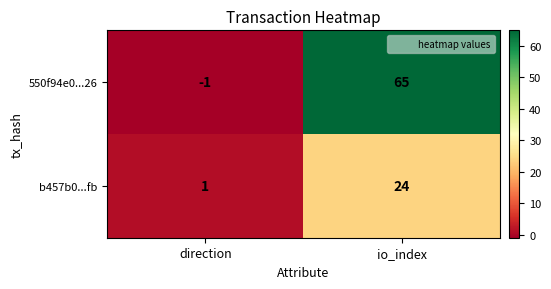

Rank the series by their maximum value, from highest to lowest.

550f94e0...26, b457b0...fb